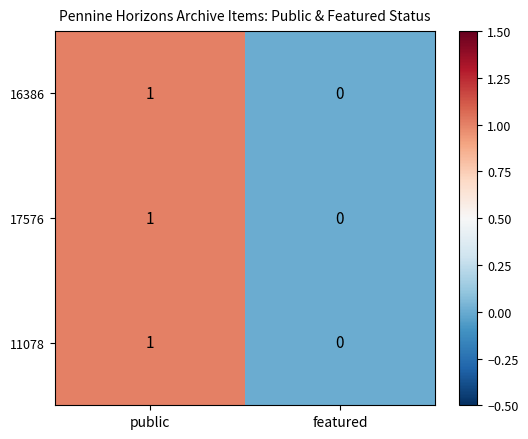

The 11078 series shows 2 at public. True or false?

False